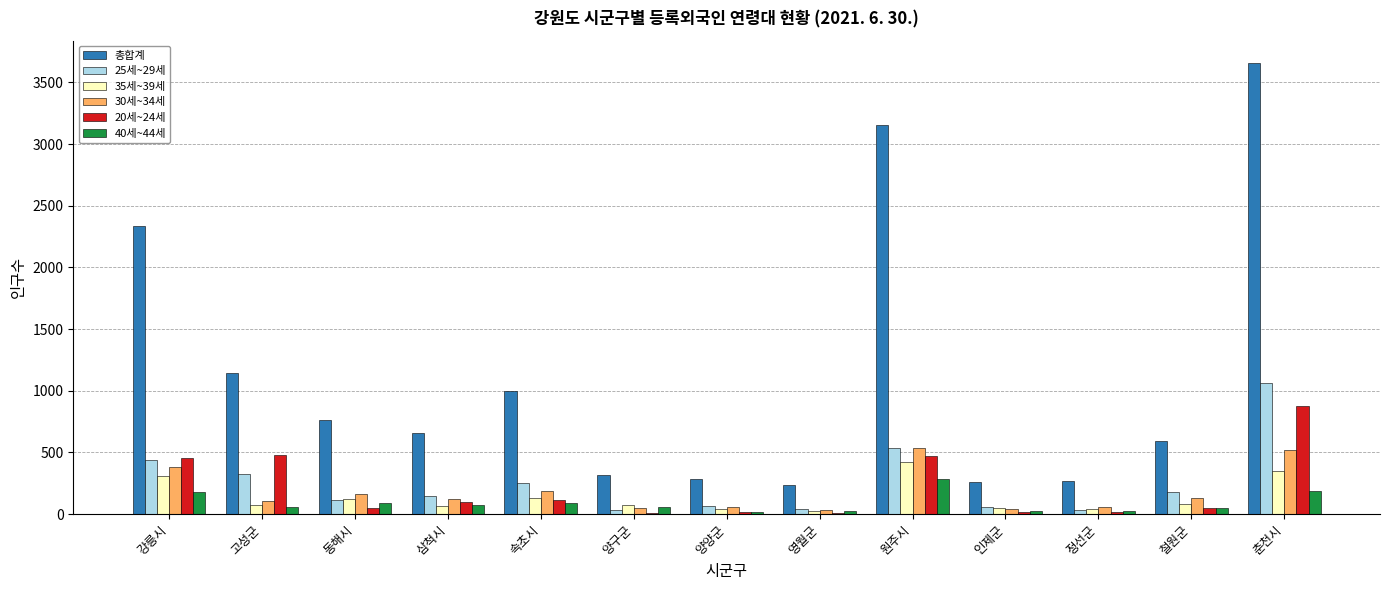

At which category is the sum across all series the highest?

춘천시